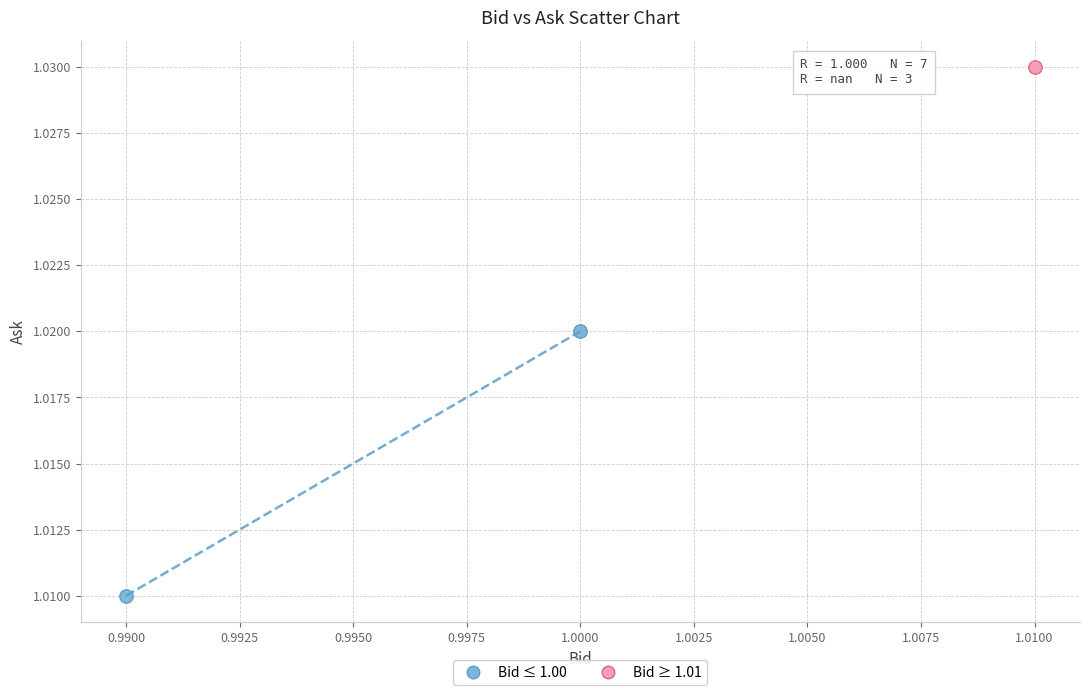

Which series contains the lowest Y value?

Bid ≤ 1.00